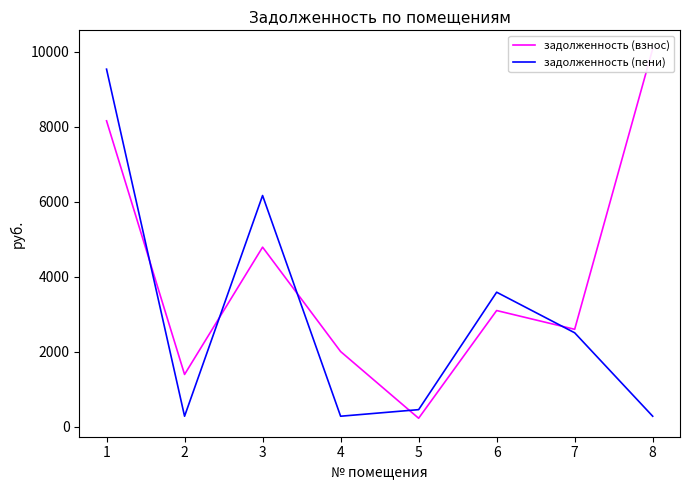

True or false: задолженность (пени) has more than 1 interior local peaks.

True